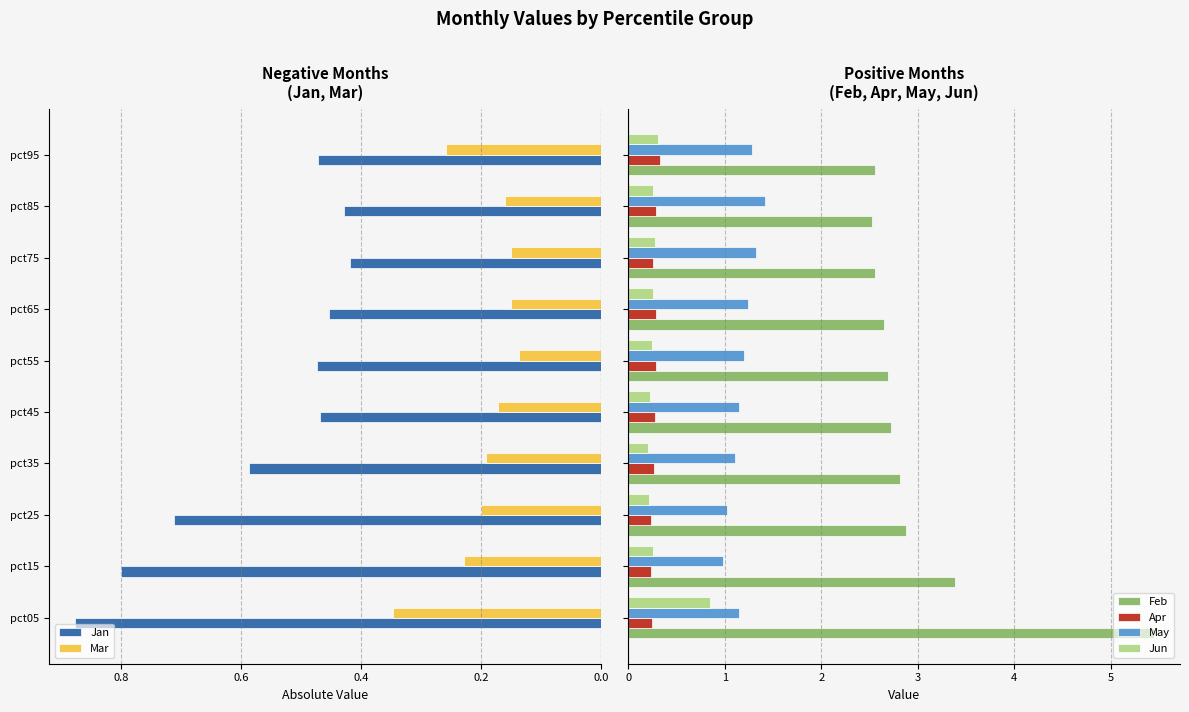

What is the highest value of the May series?

1.4